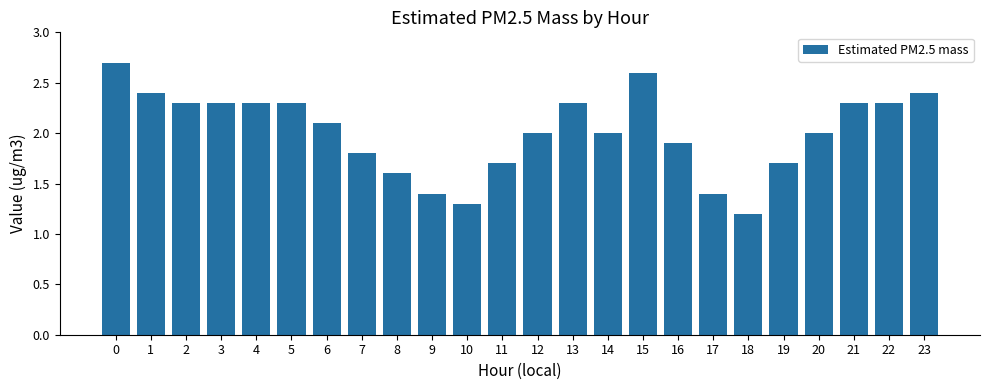

True or false: the data shows 2.4 at 19.

False